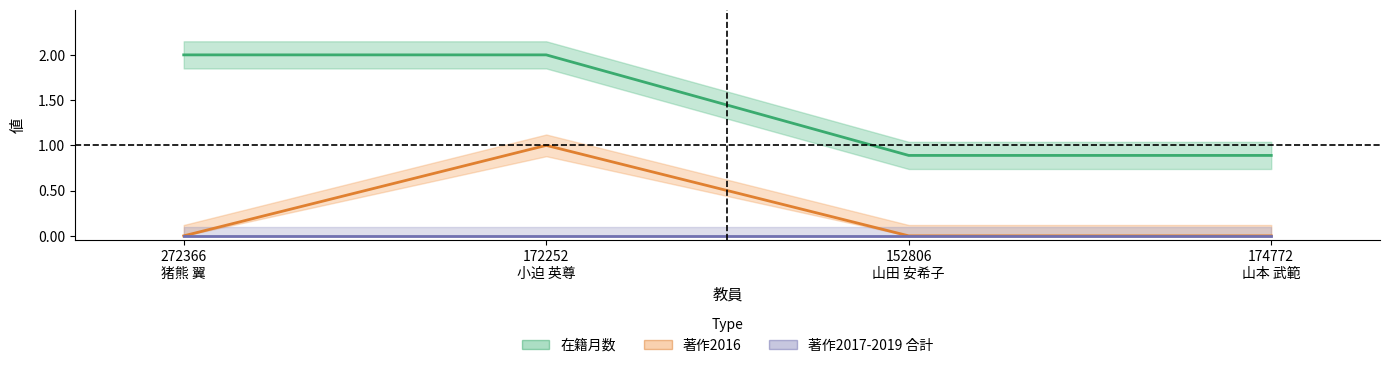

True or false: 著作2016 and 著作2017-2019 合計 cross at least once.

False